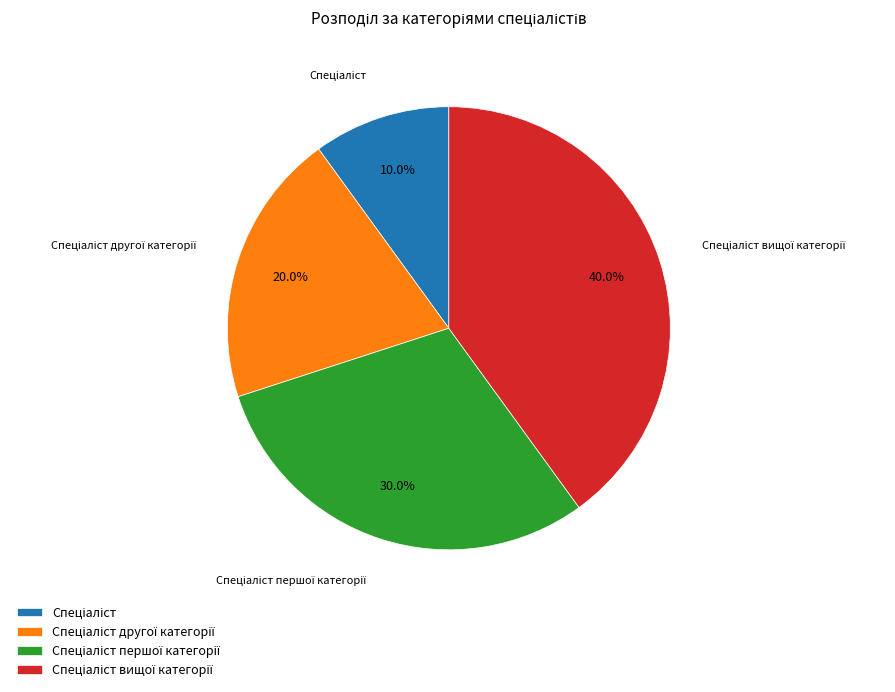

To the nearest percent, what is the difference between the largest and smallest slice percentages?

30%